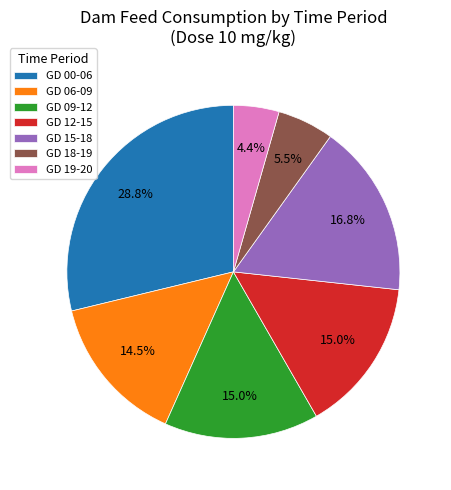

Approximately how many times larger is the value at GD 00-06 compared to GD 15-18?

1.7